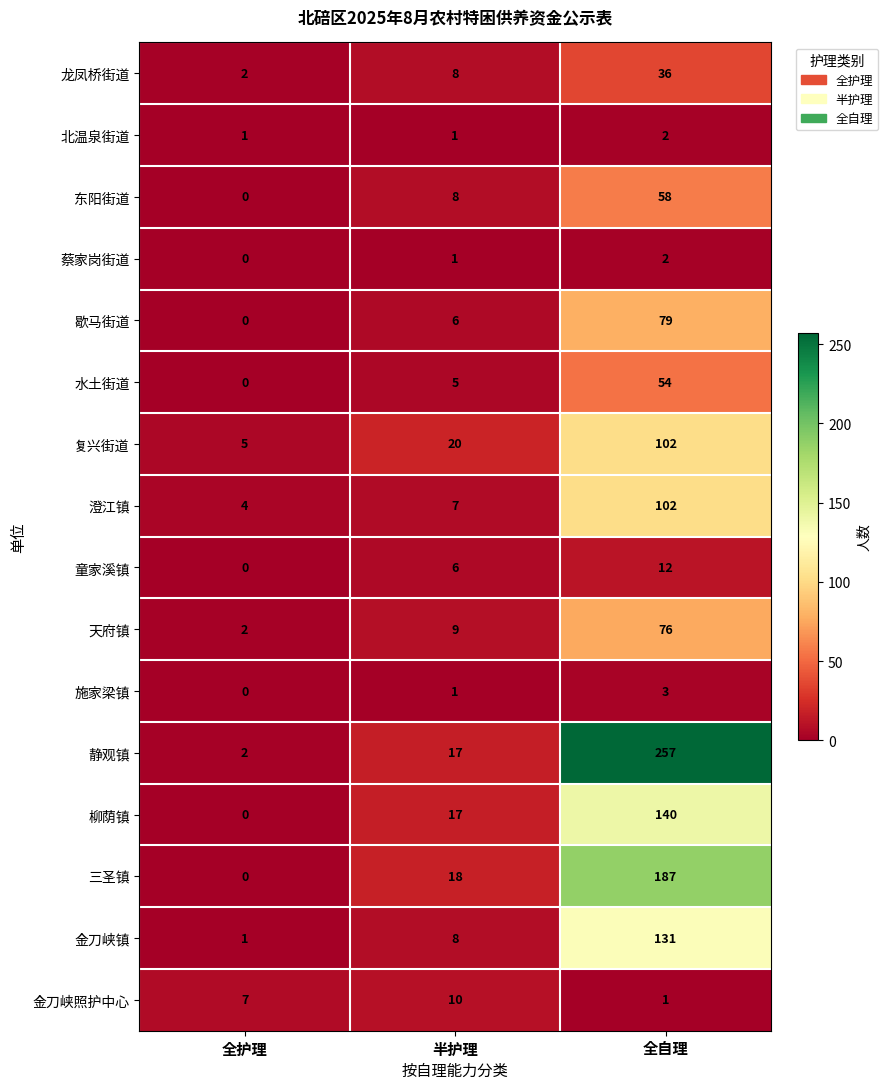

How many series are shown in this chart?

16